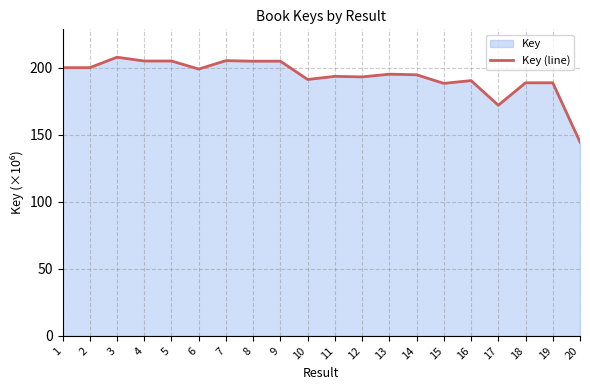

How many data points are less than 195?

10